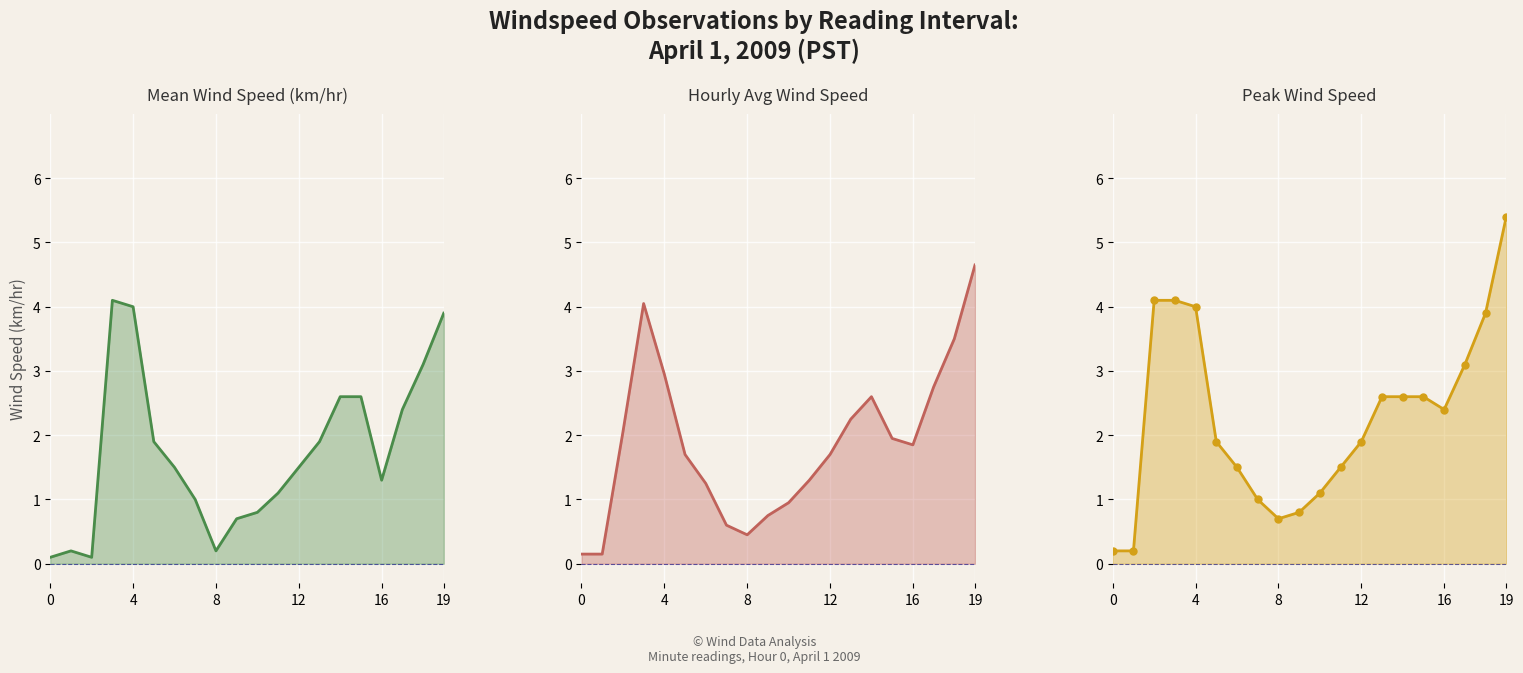

How many times do Hourly Avg Wind Speed and Mean Wind Speed (km/hr) cross each other?

5